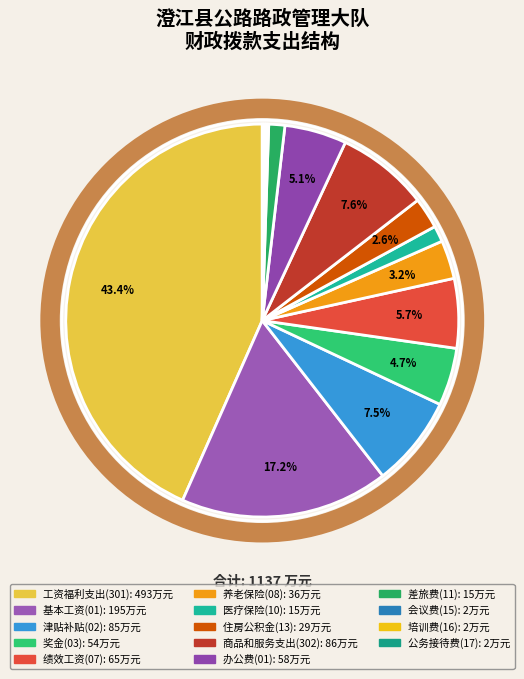

Does any single category account for the majority?

No